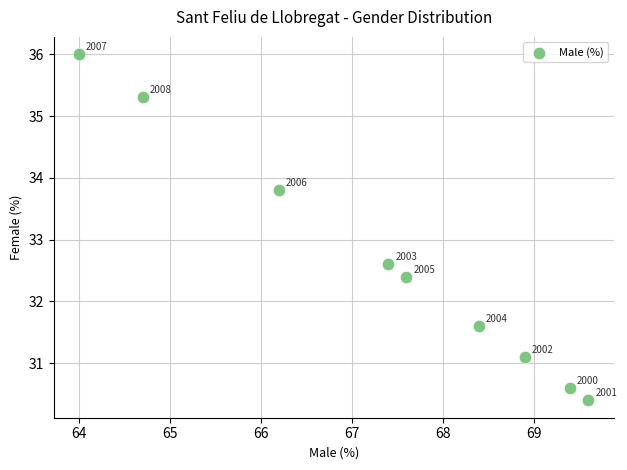

What Y value in the scatter plot is closest to 33?

32.6